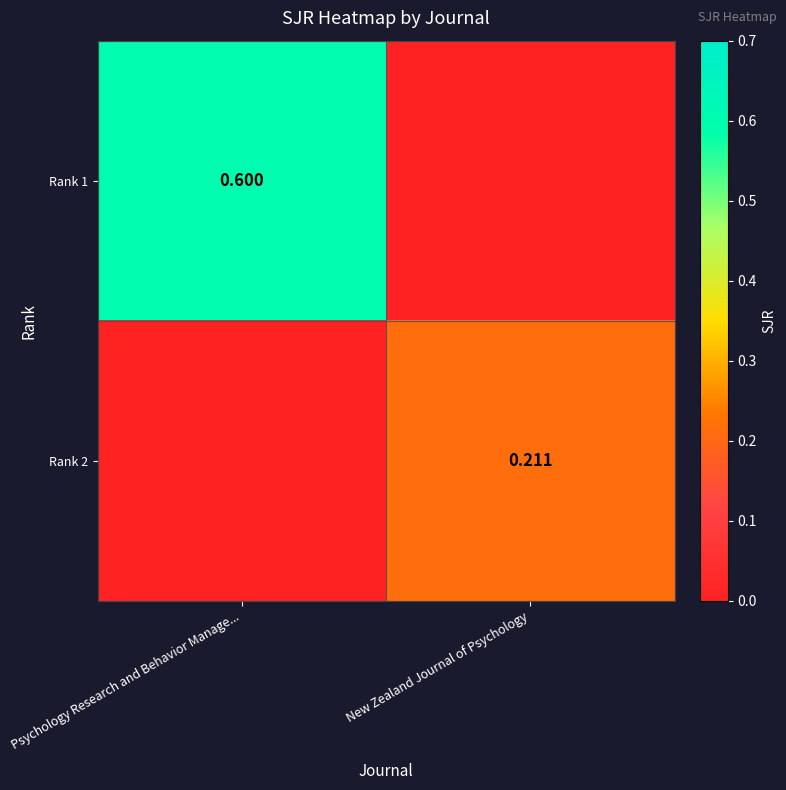

What is the total value across all series at New Zealand Journal of Psychology?

0.2